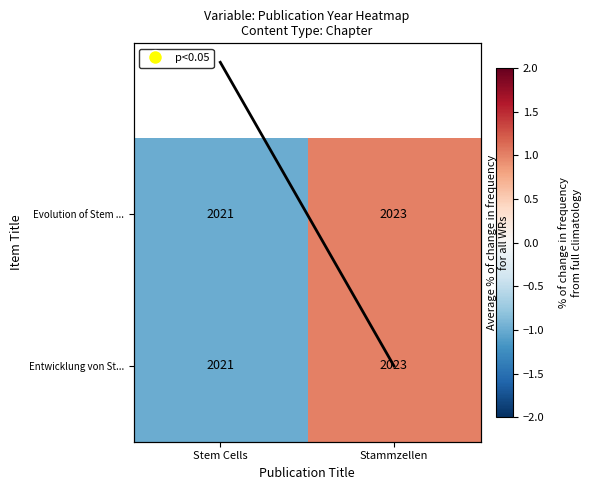

How many values in Mean deviation are below zero?

1